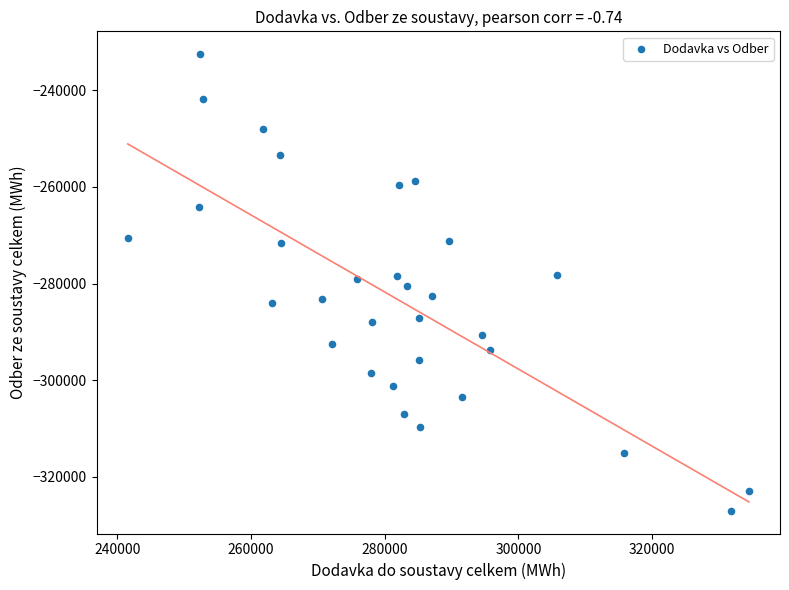

What is the range of Y values (max minus min)?

94477.7